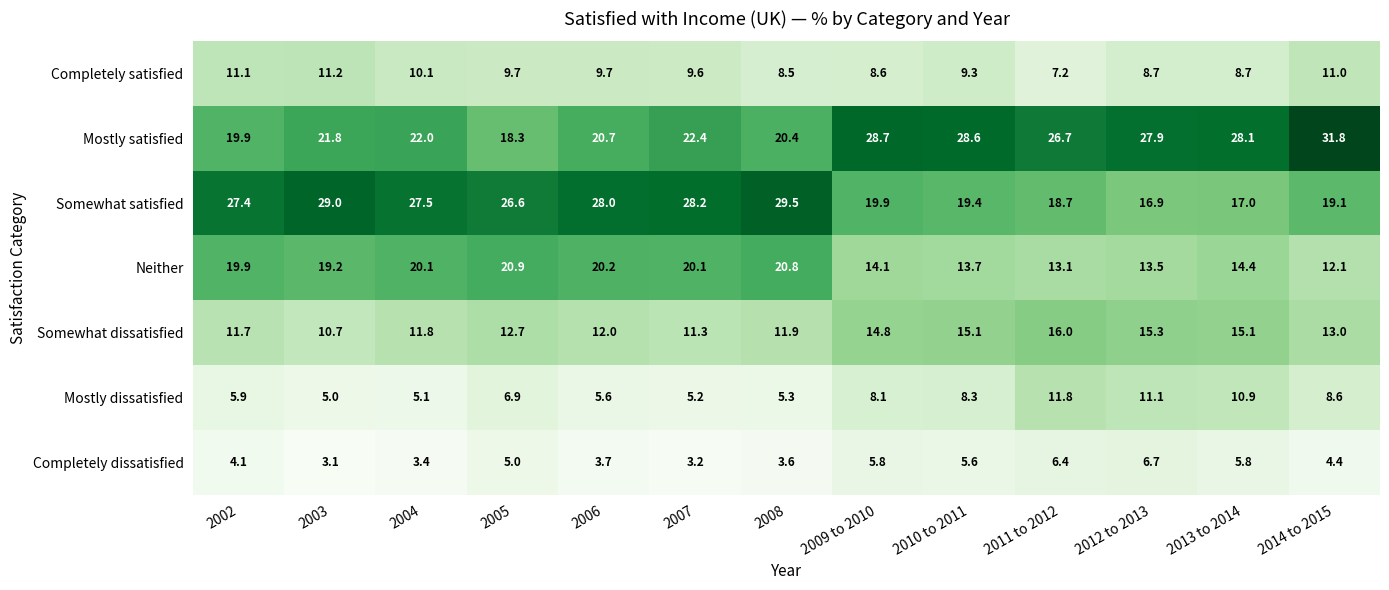

How many categories are shown in the chart?

13